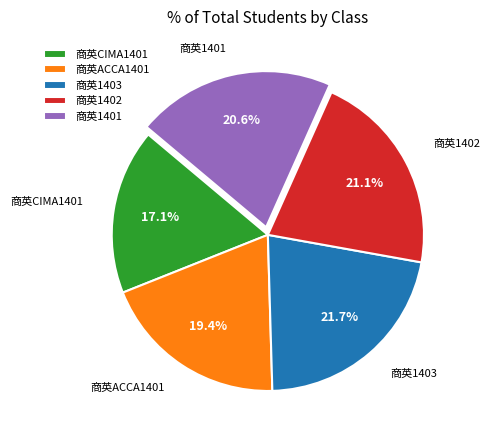

Between 商英1403 and 商英1402, which is larger?

商英1403